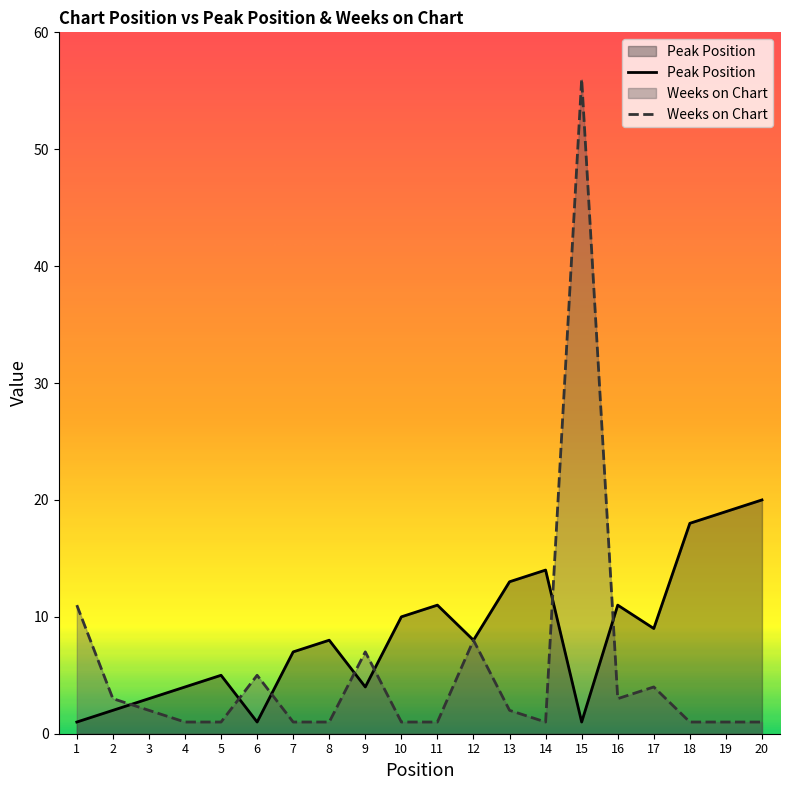

Which series has the largest range (max minus min)?

Weeks on Chart